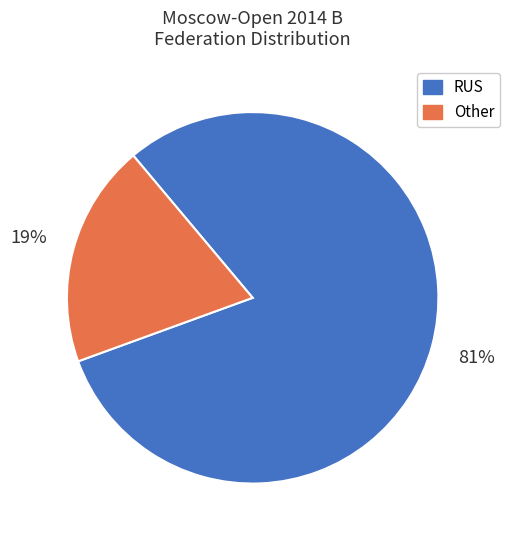

To the nearest percent, what is the combined percentage of RUS and Other?

100%